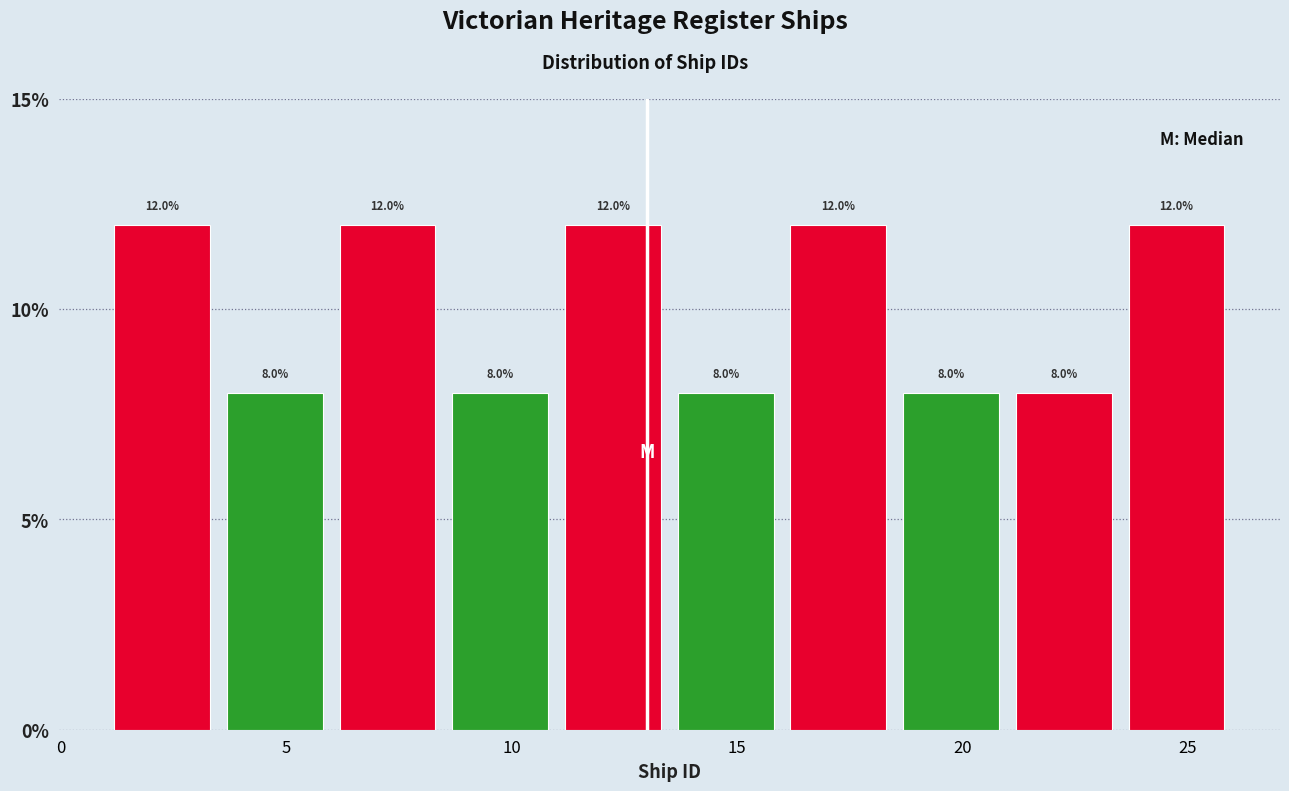

Reading left to right, list every bar in this chart as the range it spans on the x-axis followed by its height.

1.0 to 3.5: 12.0
3.5 to 6.0: 8.0
6.0 to 8.5: 12.0
8.5 to 11.0: 8.0
11.0 to 13.5: 12.0
13.5 to 16.0: 8.0
16.0 to 18.5: 12.0
18.5 to 21.0: 8.0
21.0 to 23.5: 8.0
23.5 to 26.0: 12.0